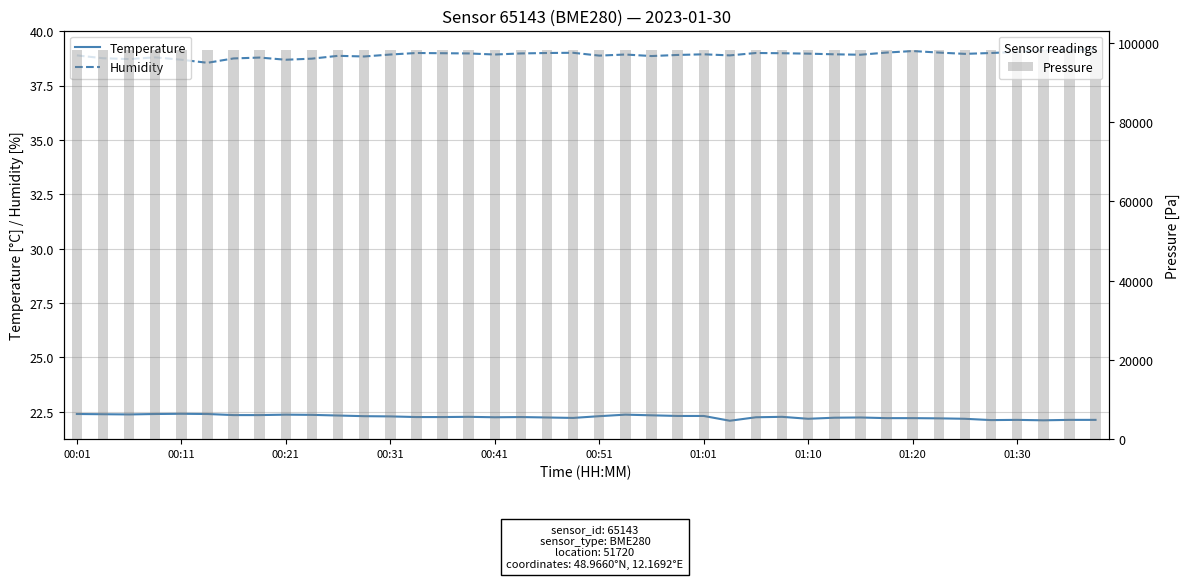

What is the minimum value for Pressure?

98060.6